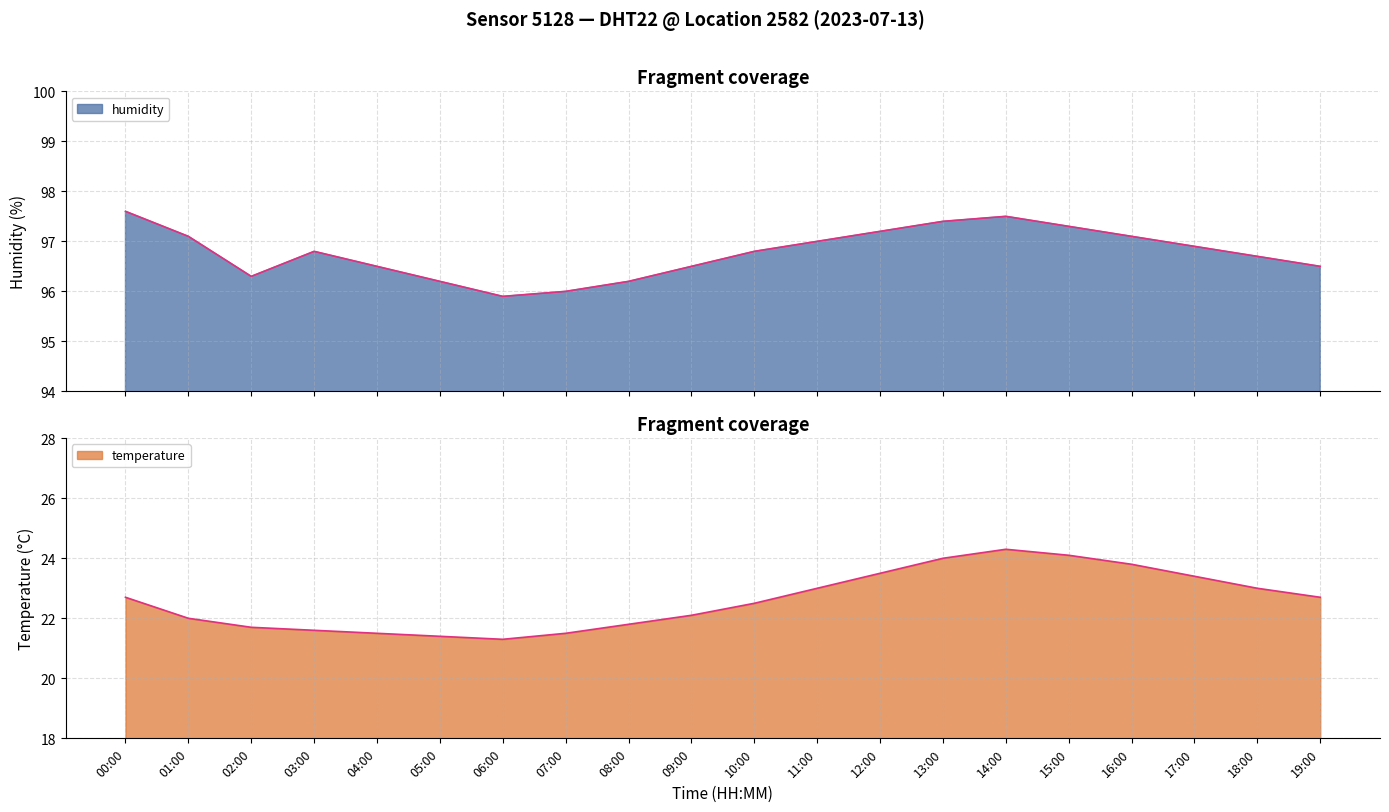

List the series in order of their peak value, lowest first.

temperature, humidity